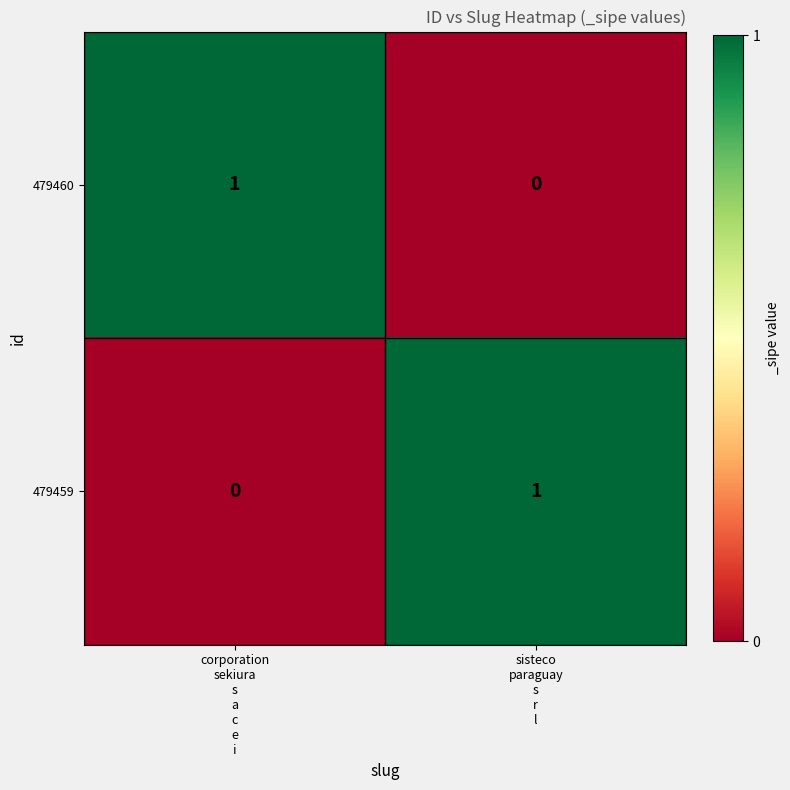

How many positive values does the 479459 series have?

1